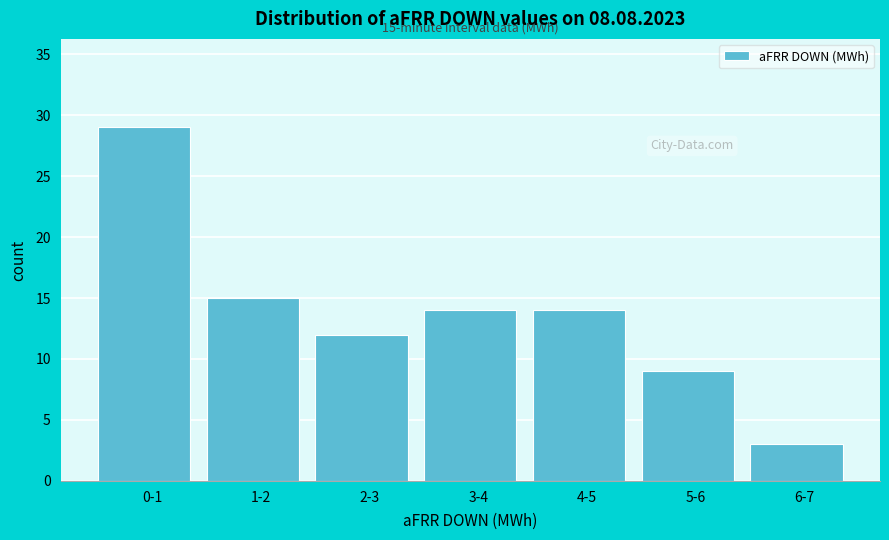

Reading left to right, transcribe all the data shown in this chart.

29	15	12	14	14	9	3